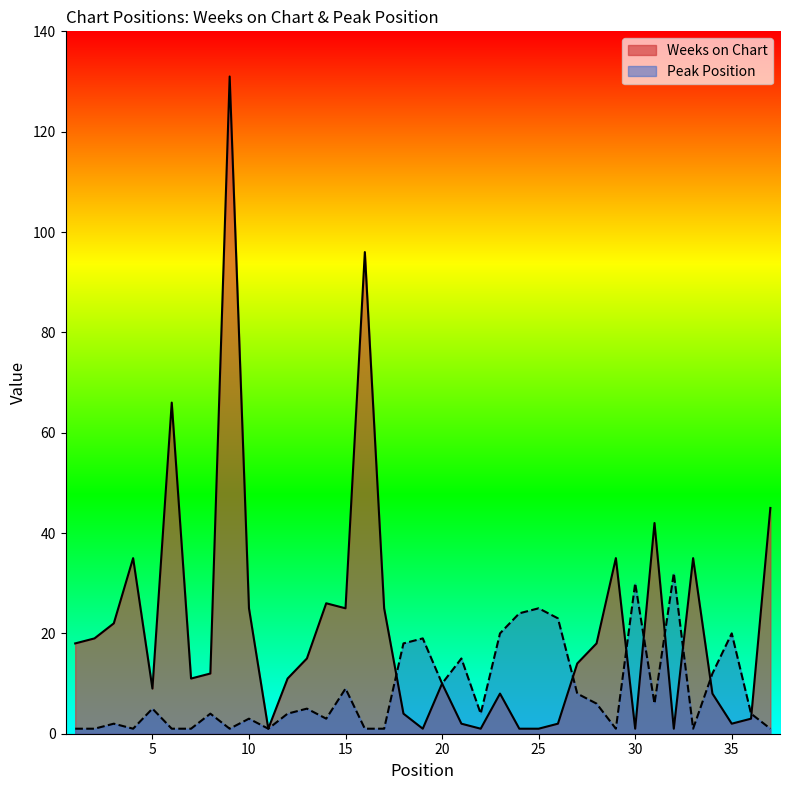

What is the difference between the maximum and minimum values in the Peak Position series?

31